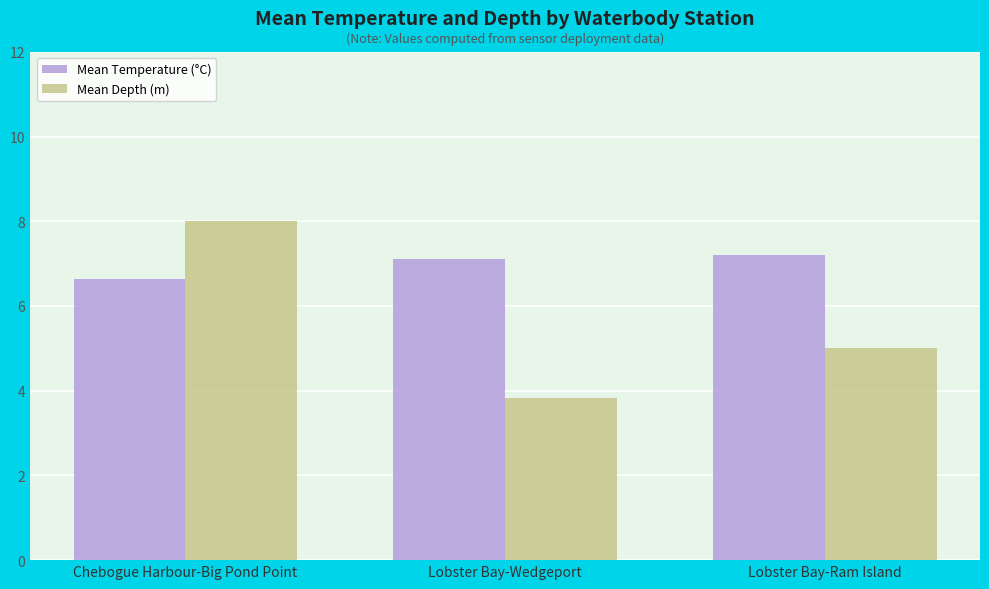

Which category has the highest value in the Mean Temperature (°C) series?

Lobster Bay-Ram Island